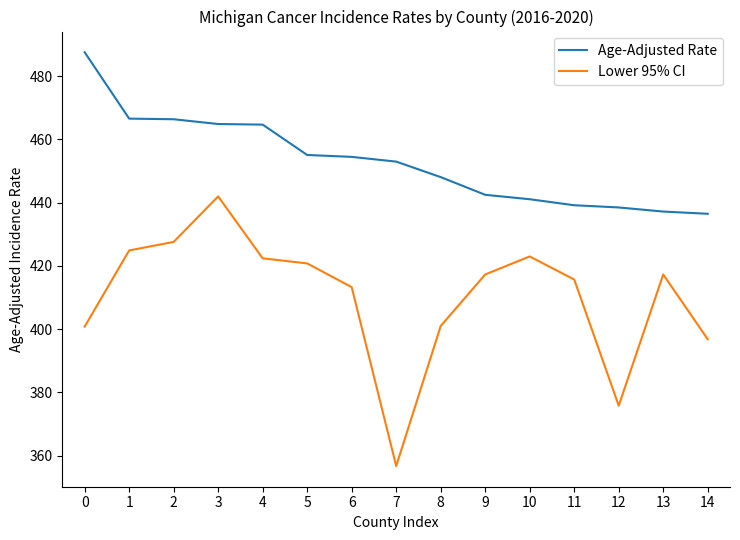

How many categories are shown in the chart?

15